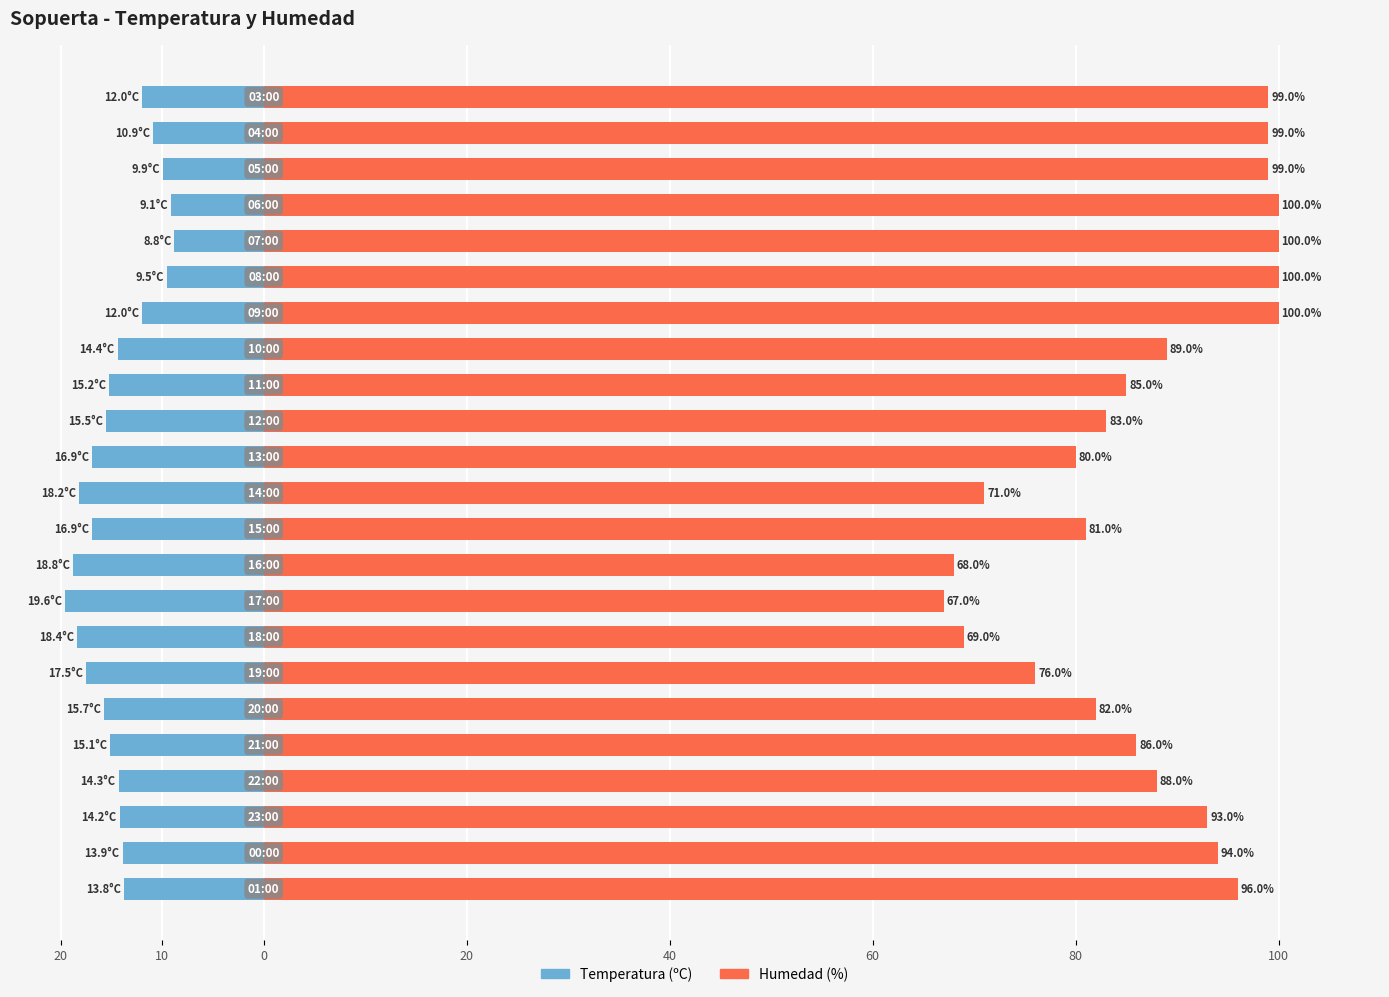

Which series changed the most between 15 and 16?

Humedad (%)